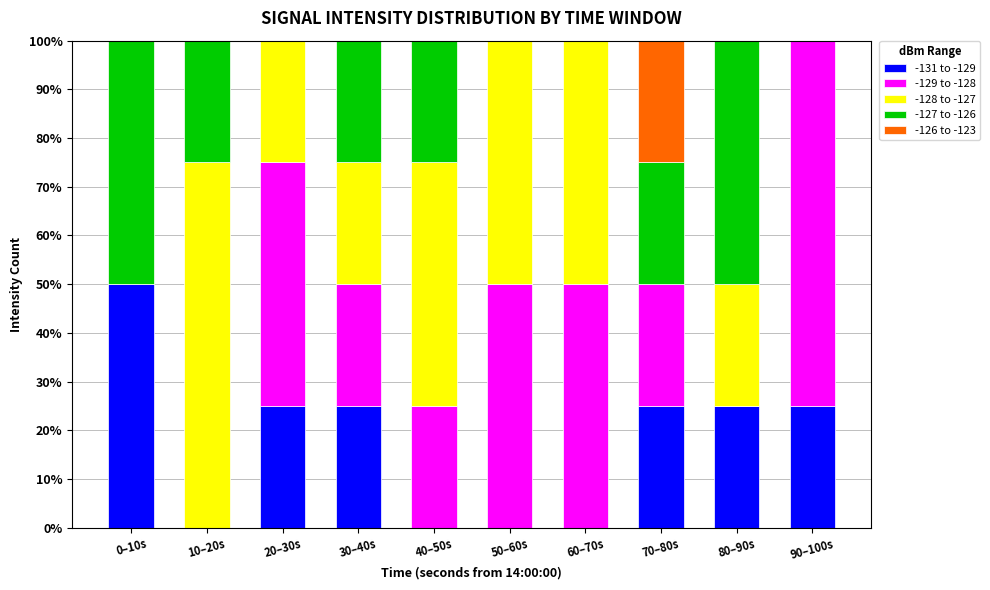

Is it true that -131 to -129 equals 25 at 20–30s?

True